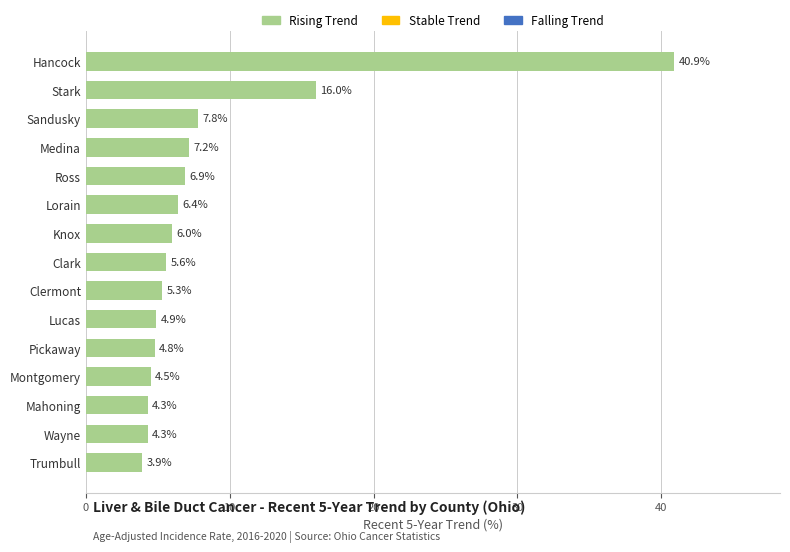

At which category does the chart reach its minimum across all series?

Trumbull